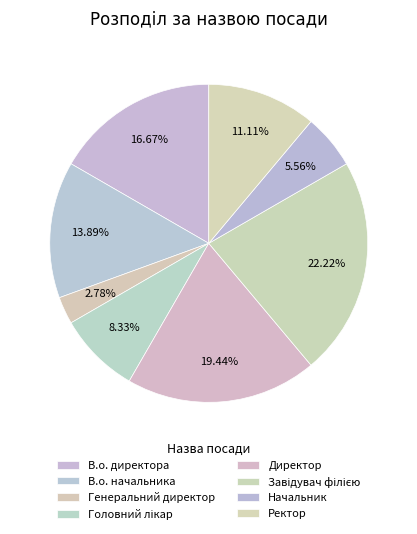

How many segments does this pie chart have?

8